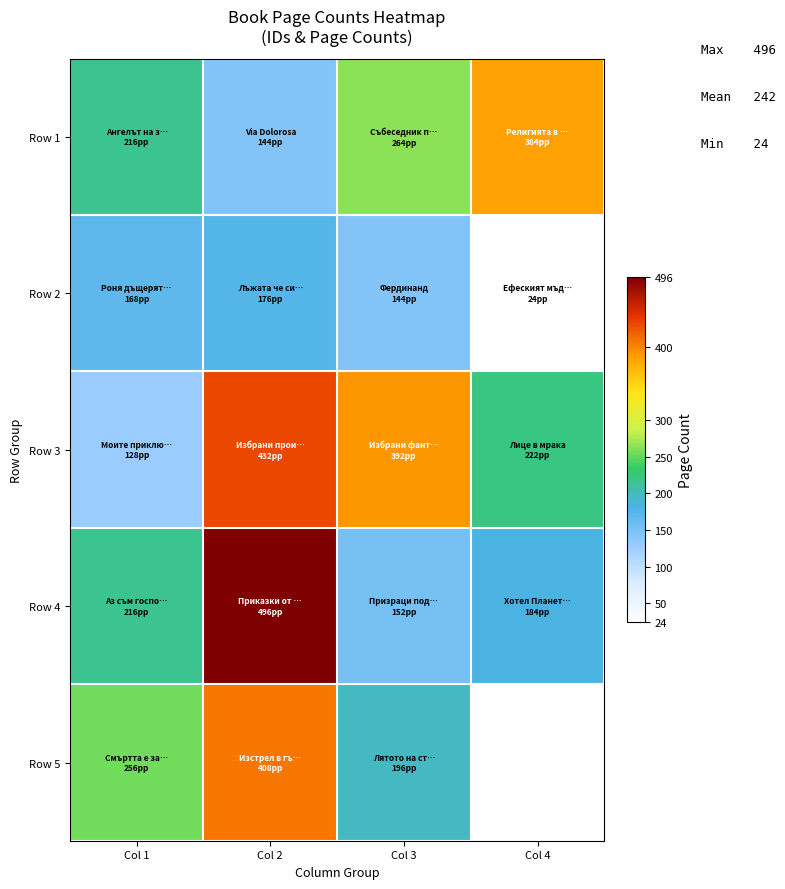

What is the greatest value displayed?

496.0